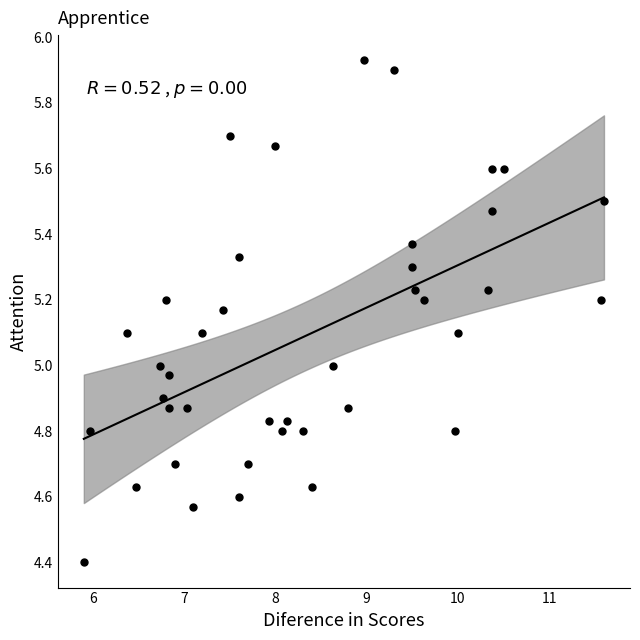

What is the range of Y values (max minus min)?

1.5